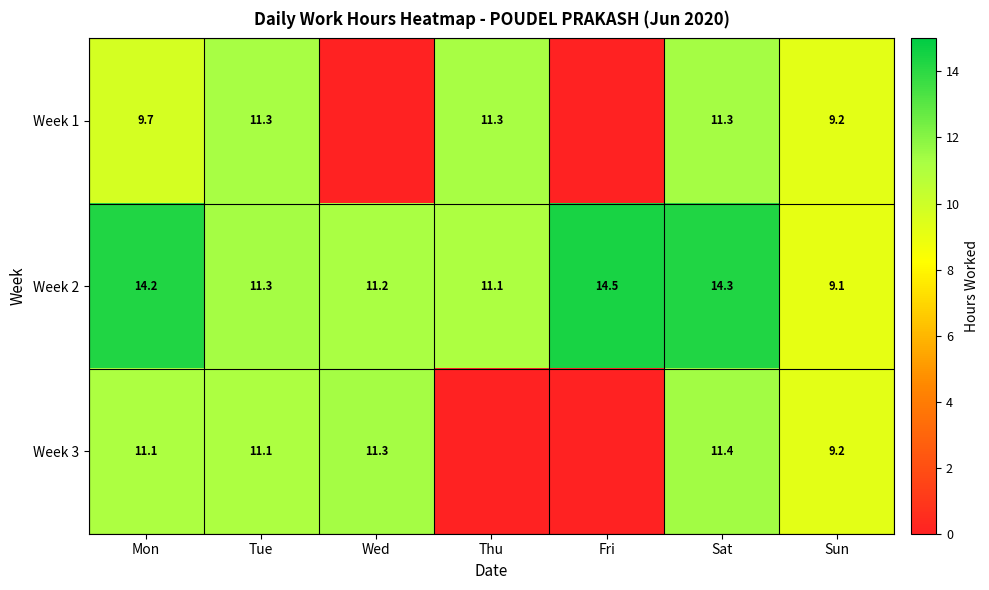

What is the difference between the Week 2 values at Mon and Thu?

3.1